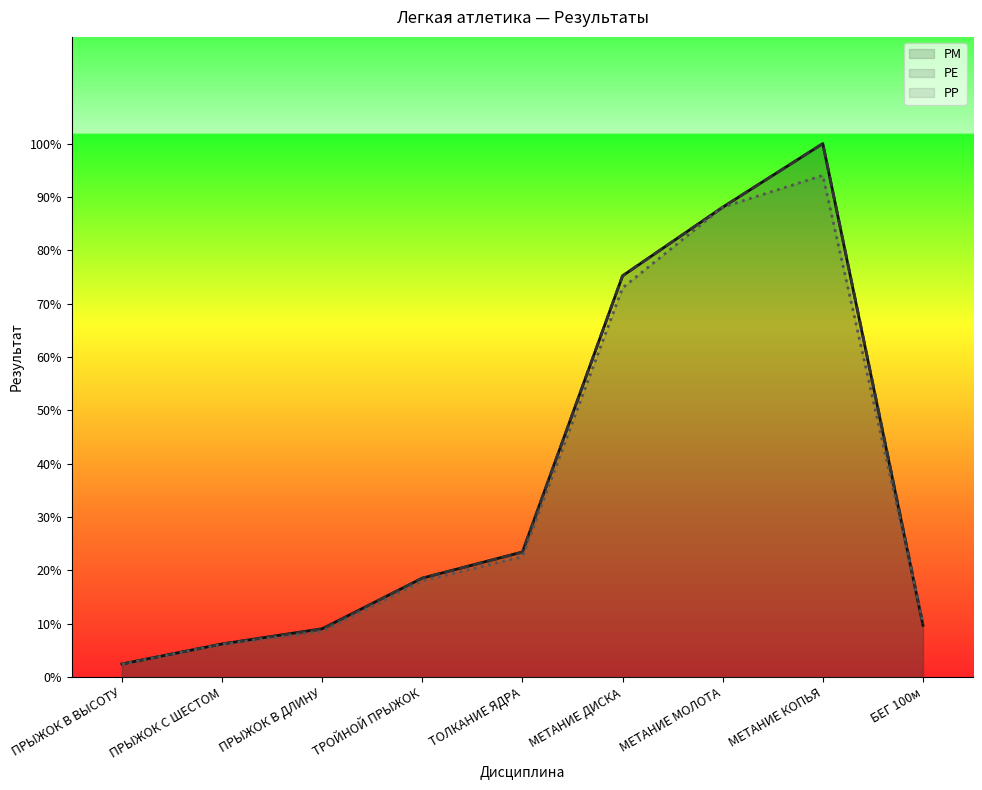

Does the chart display data point markers on the line(s)?

No